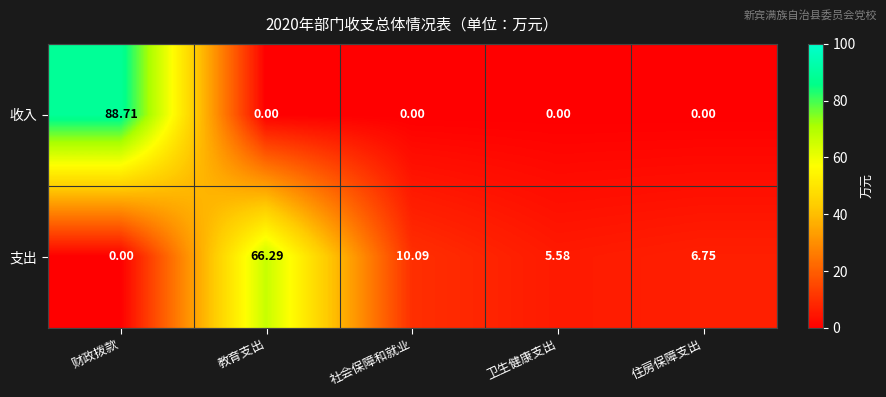

Rank the series by their maximum value, from highest to lowest.

收入, 支出